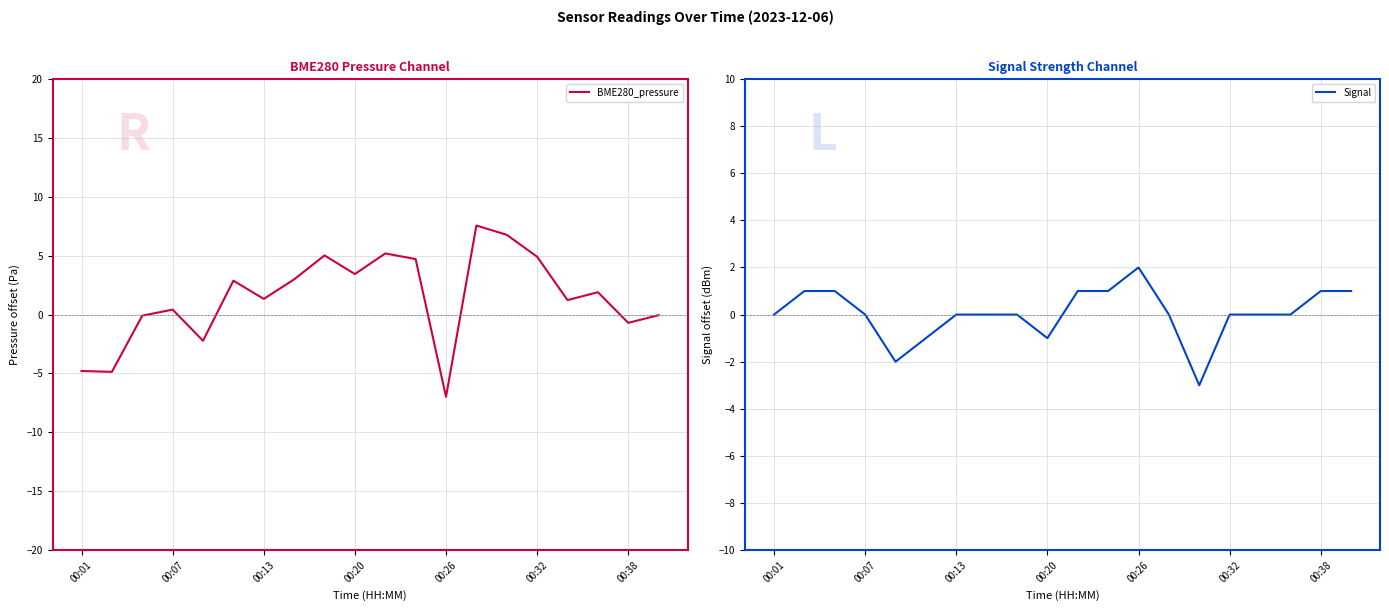

Which series has the largest range (max minus min)?

BME280_pressure